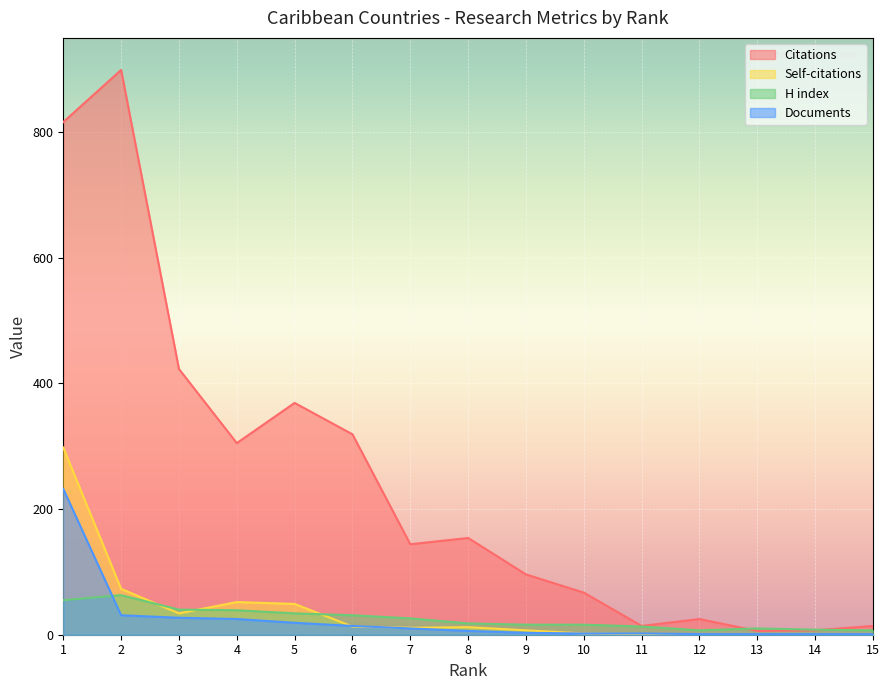

True or false: H index has more than 1 interior local peaks.

True